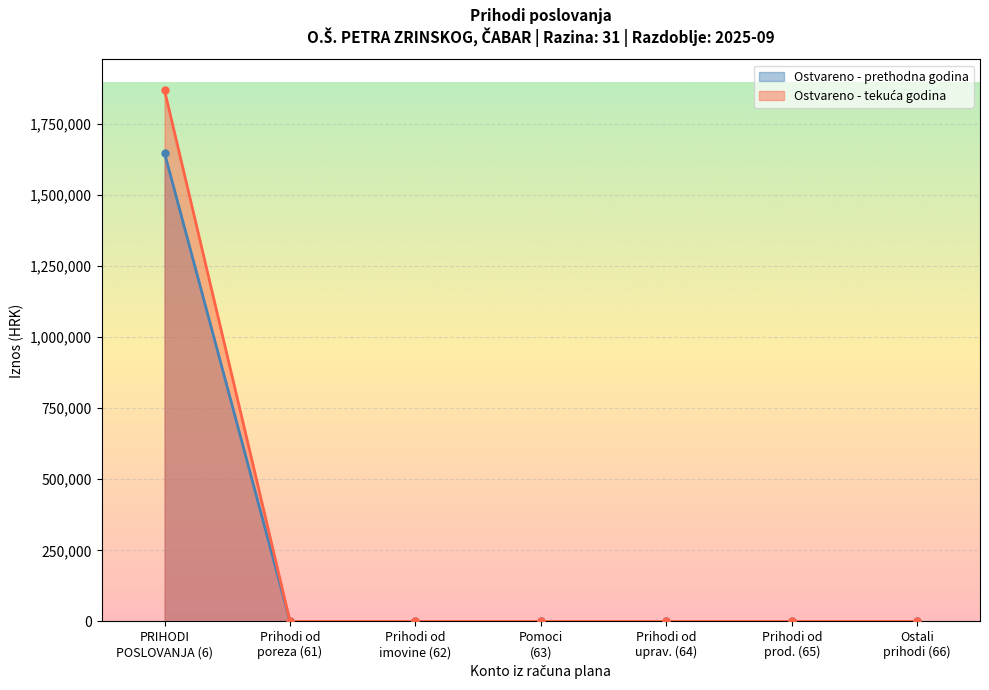

True or false: Ostvareno tekuća godina and Ostvareno prethodna godina intersect in this chart.

False